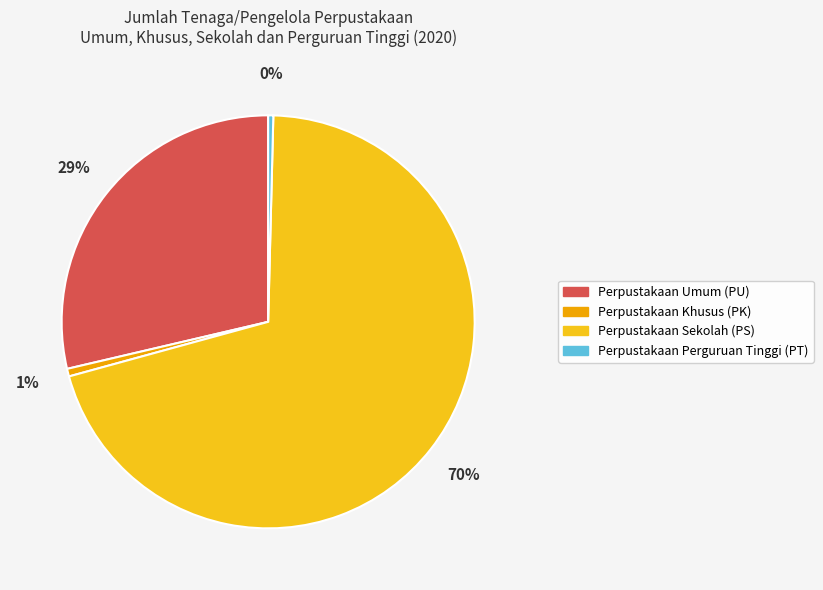

What is the ratio of the value at Perpustakaan Khusus (PK) to the value at Perpustakaan Perguruan Tinggi (PT)?

1.5